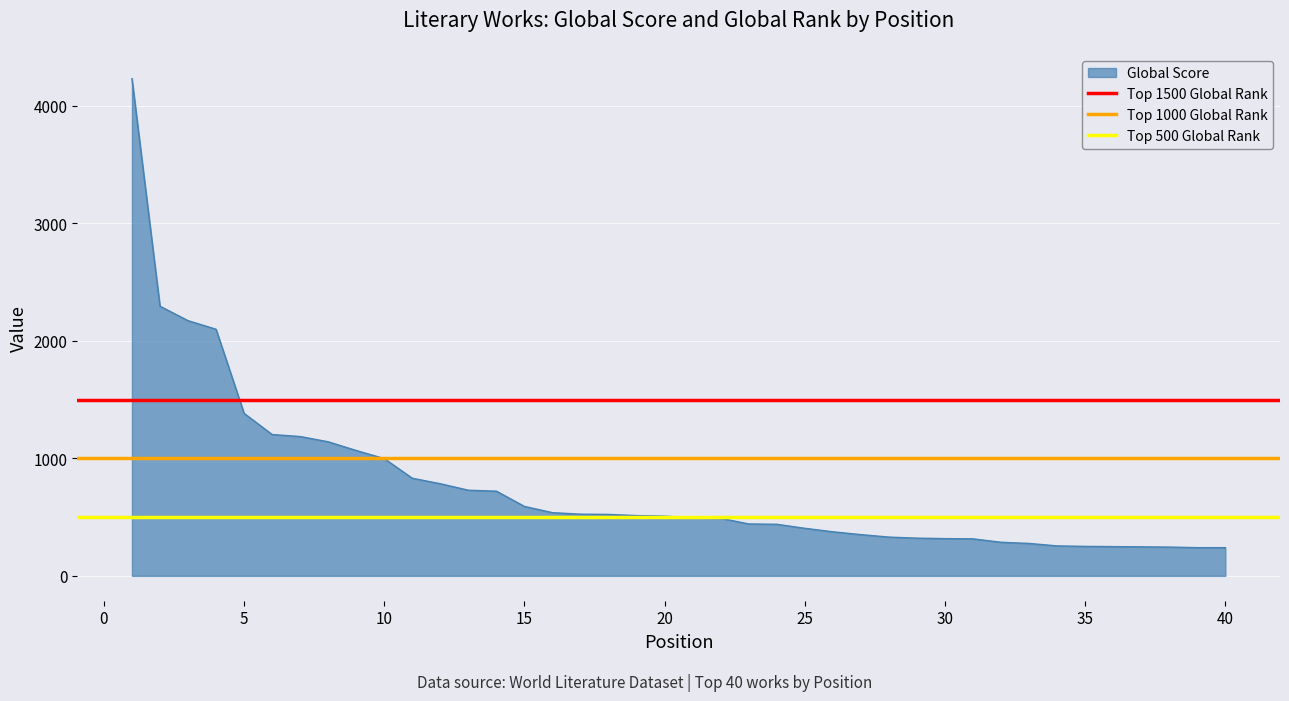

What is the highest value of the Global Score series?

4232